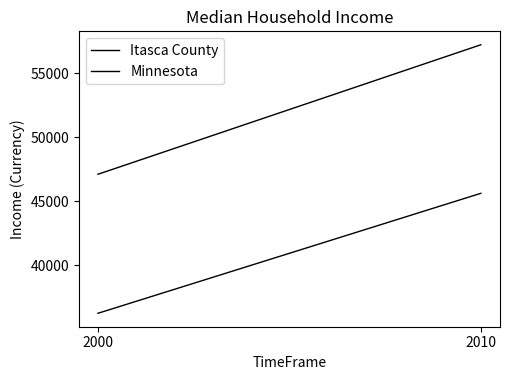

What are all the series names shown in the legend?

Itasca County, Minnesota